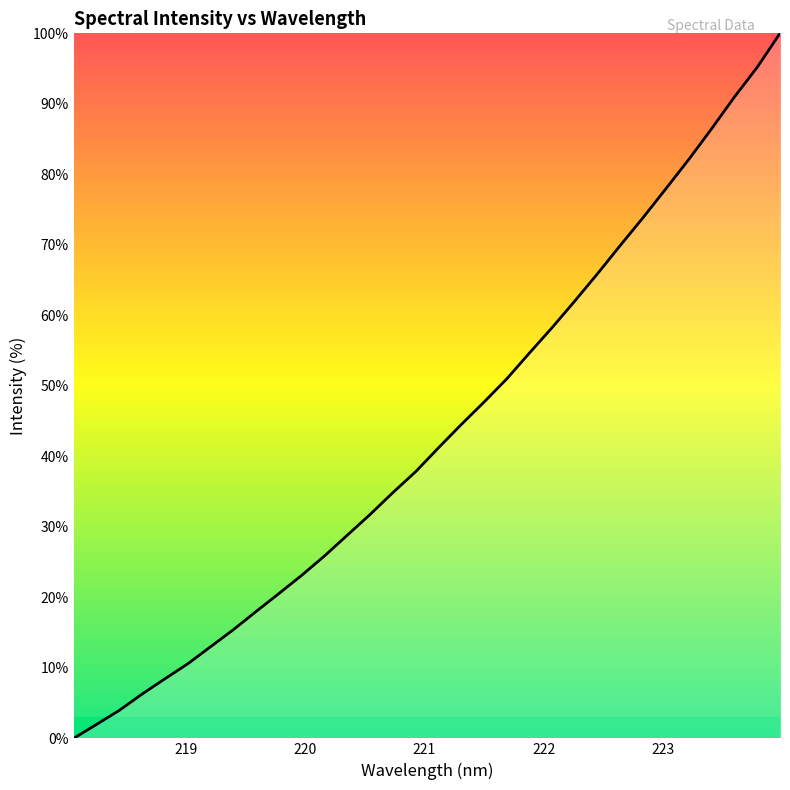

What is the greatest value displayed?

100.0